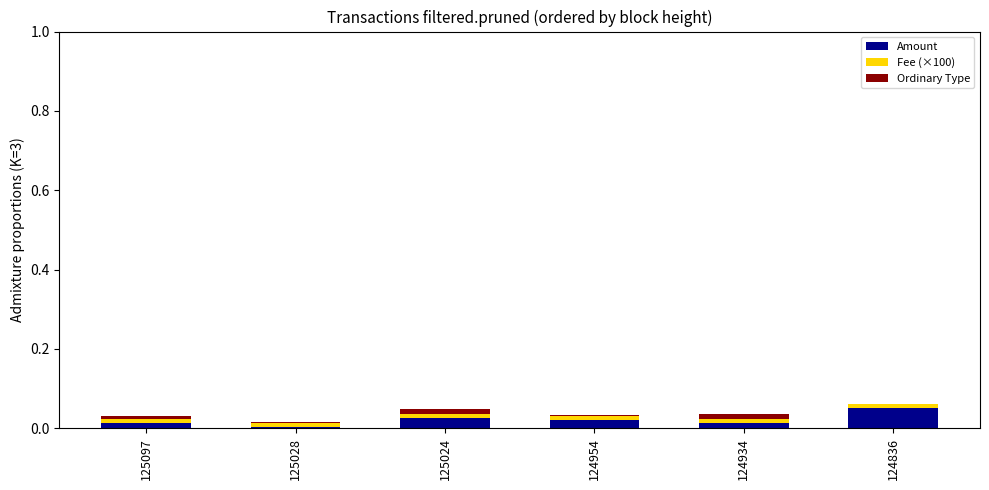

The Amount series shows 0.0 at 124836. True or false?

False